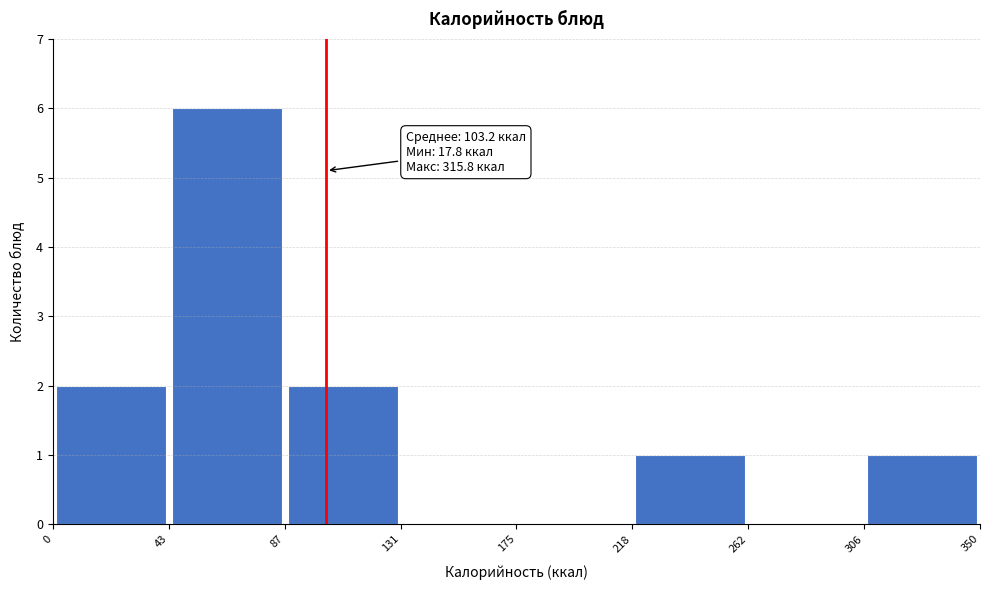

Over which range of the x-axis is the bar tallest?

43 to 87